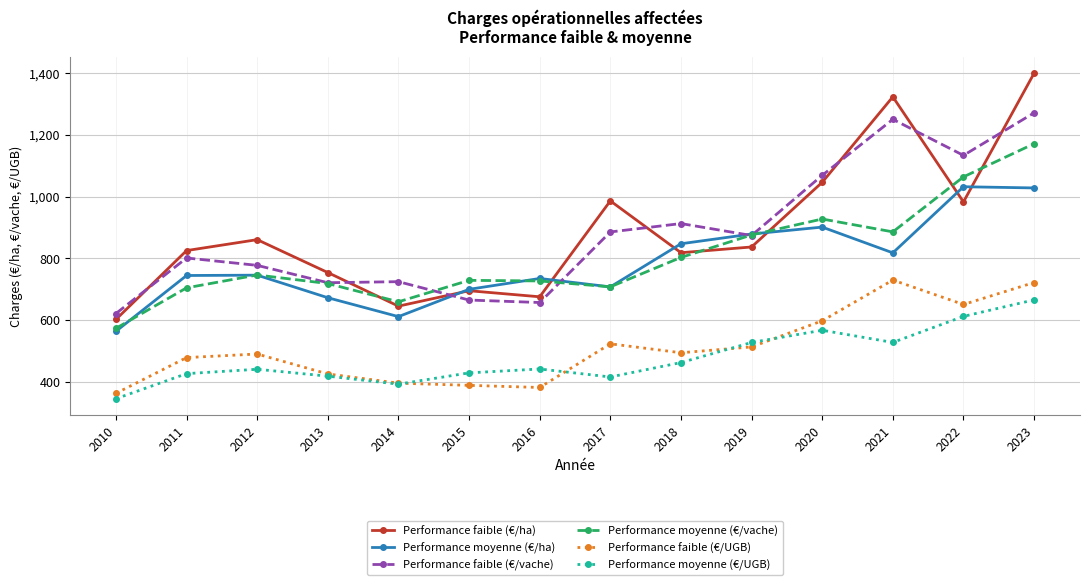

At how many categories does at least one series exceed 712?

13